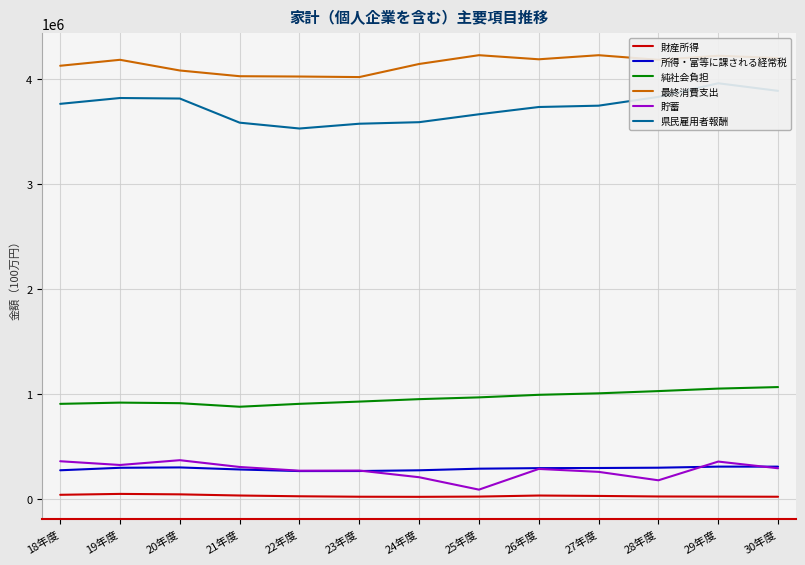

At which category does 最終消費支出 reach its first local peak?

19年度